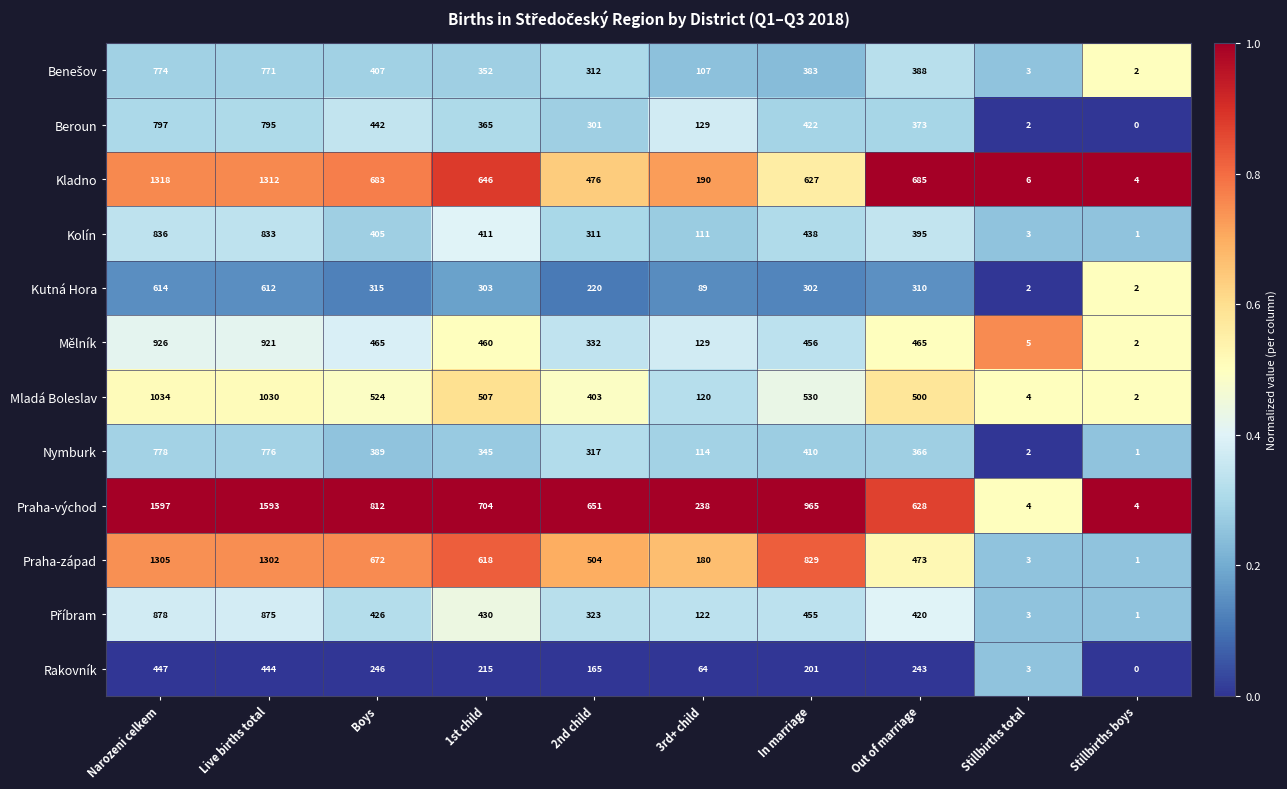

The Kolín series shows 264 at 1st child. True or false?

False